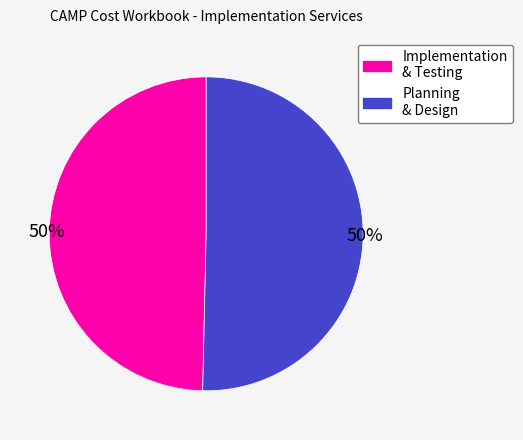

To the nearest percent, what is the average slice percentage?

50%